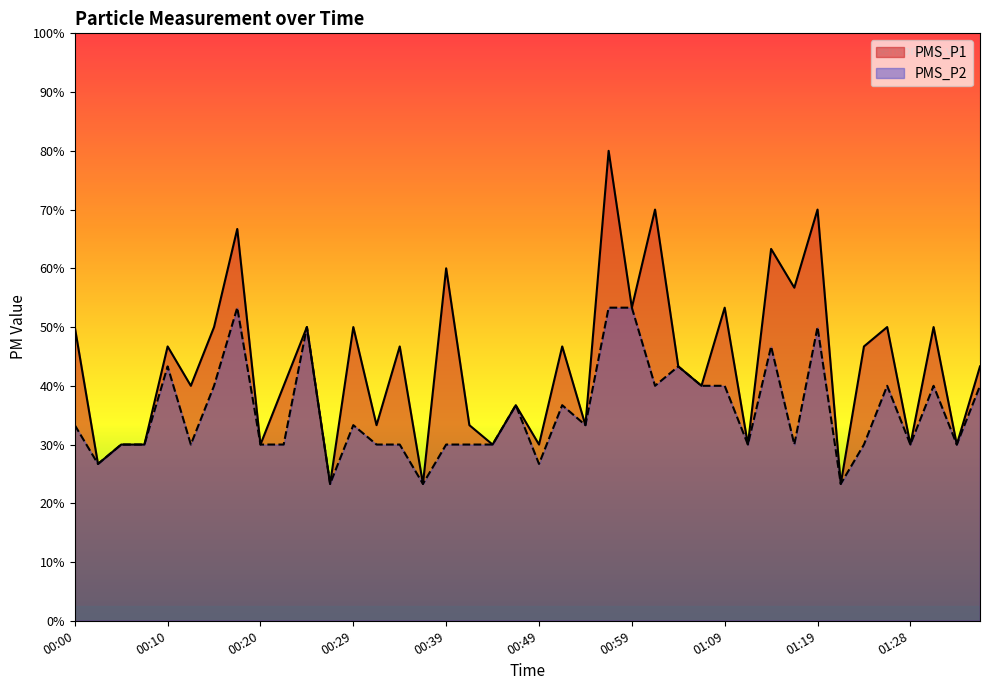

True or false: PMS_P2 and PMS_P1 intersect in this chart.

False